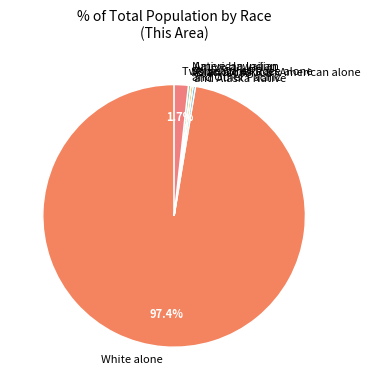

To the nearest percent, what is the average slice percentage?

14%